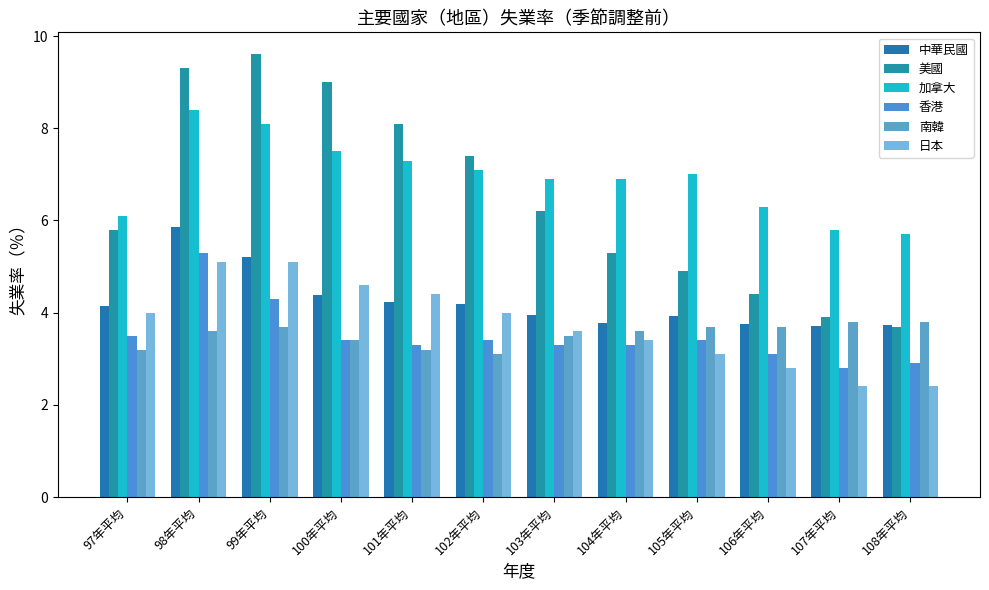

What position from the left is 103年平均?

7